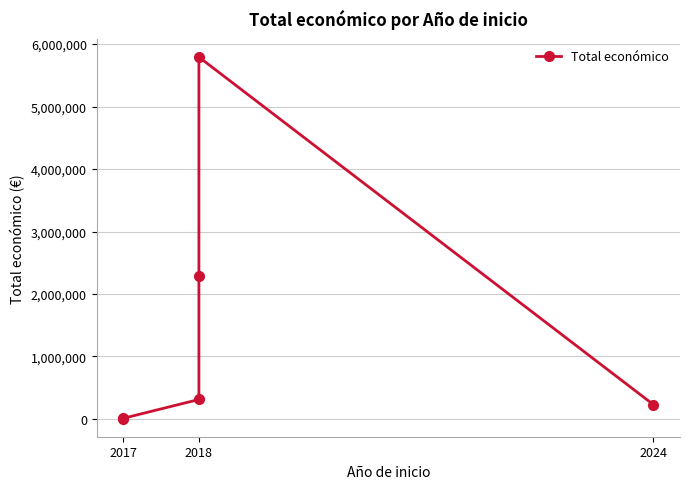

What is the approximate value at 2024?

228516